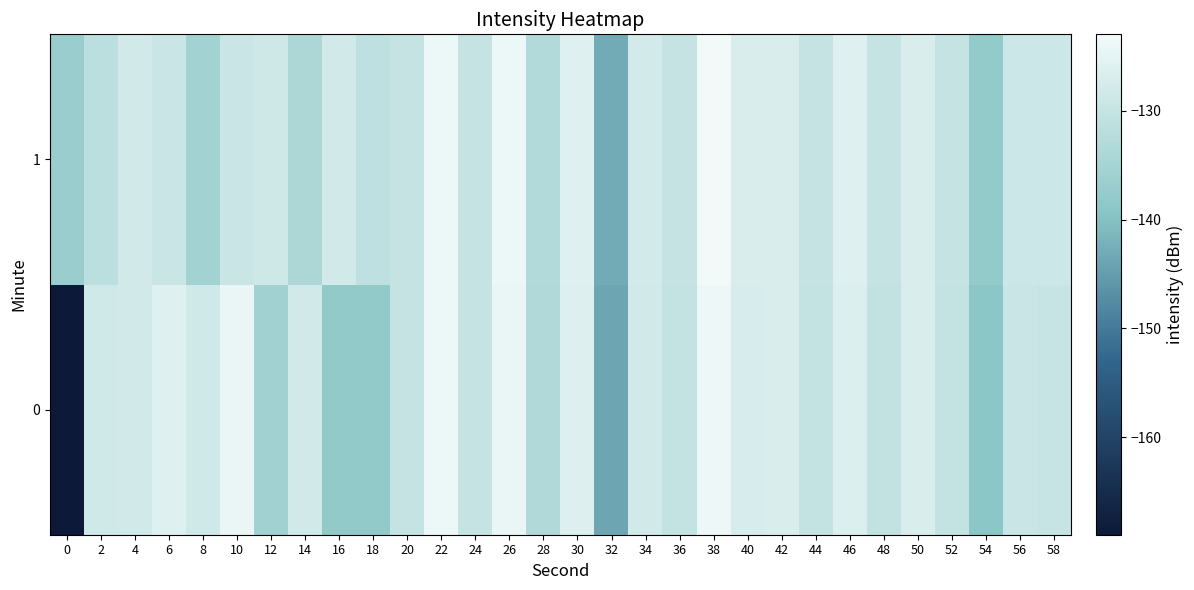

At which category is the sum across all series the highest?

38